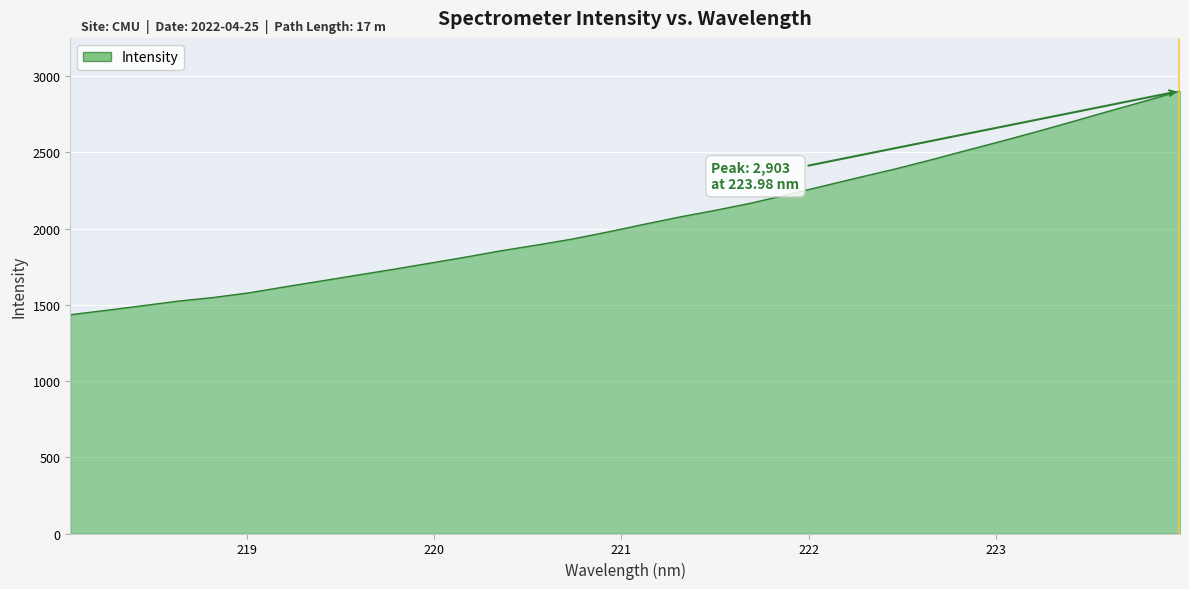

What is the average value?

2062.0